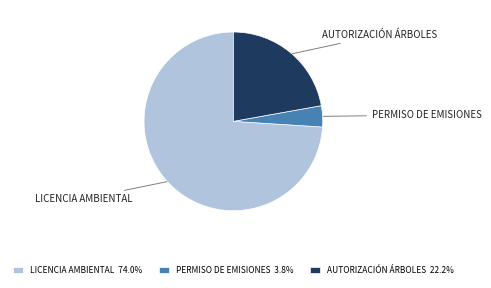

Approximately how many times larger is the value at LICENCIA AMBIENTAL 74.0% compared to AUTORIZACIÓN ÁRBOLES 22.2%?

3.3